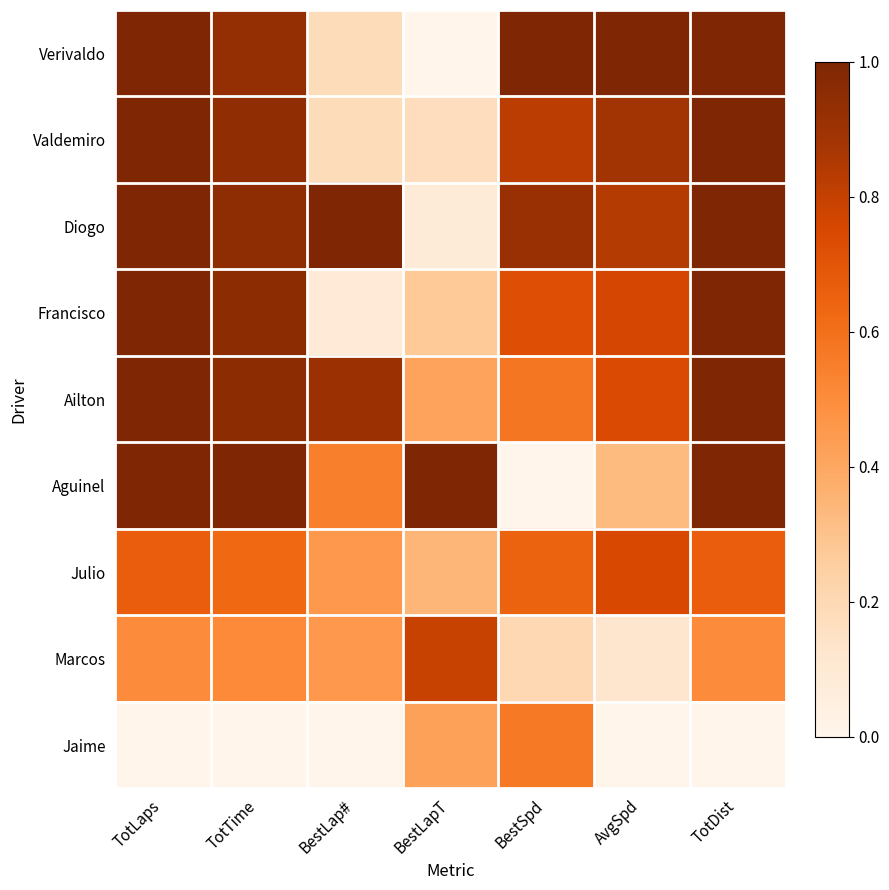

Which series changed the most between AvgSpd and TotDist?

Aguinel